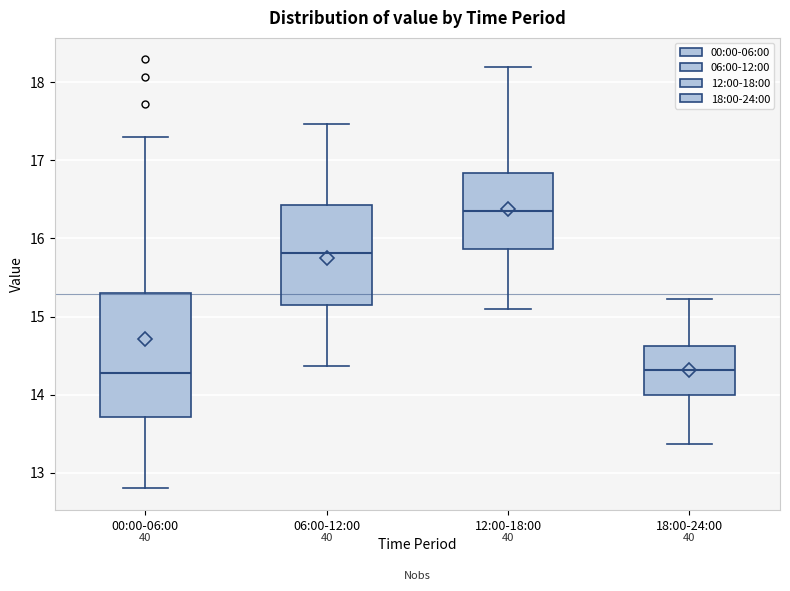

Which box's median line is the highest?

12:00-18:00